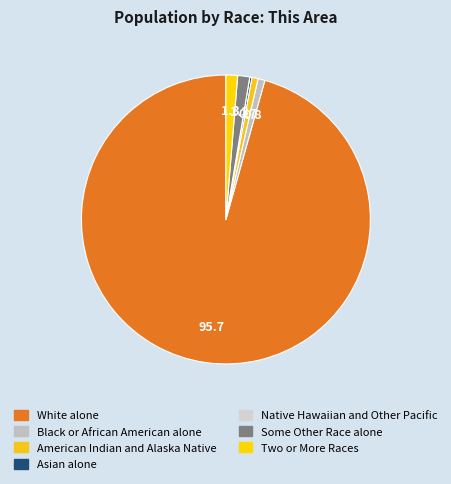

Is the sum of Black or African American alone and White alone greater than half?

Yes